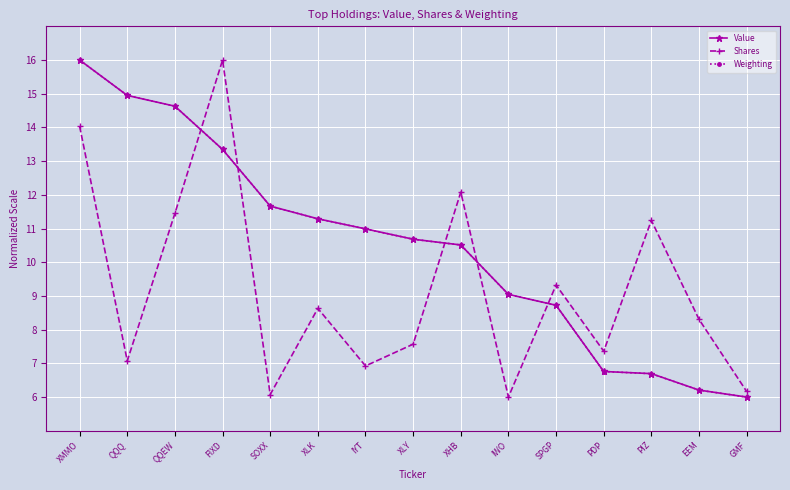

How many times do Shares and Value cross each other?

5